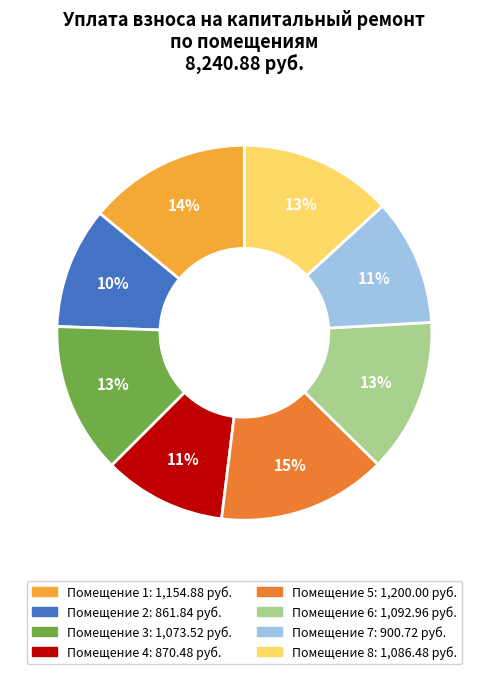

Does any single category account for the majority?

No